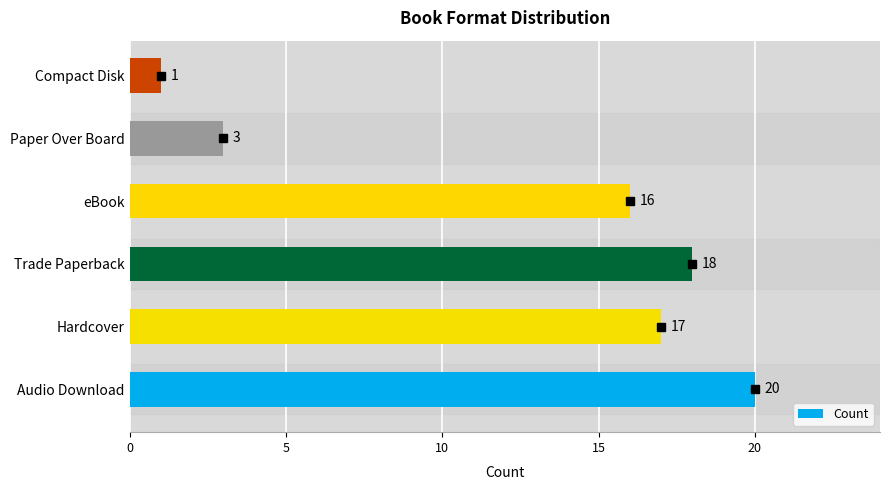

Which label corresponds to the smallest value in the chart?

Compact Disk